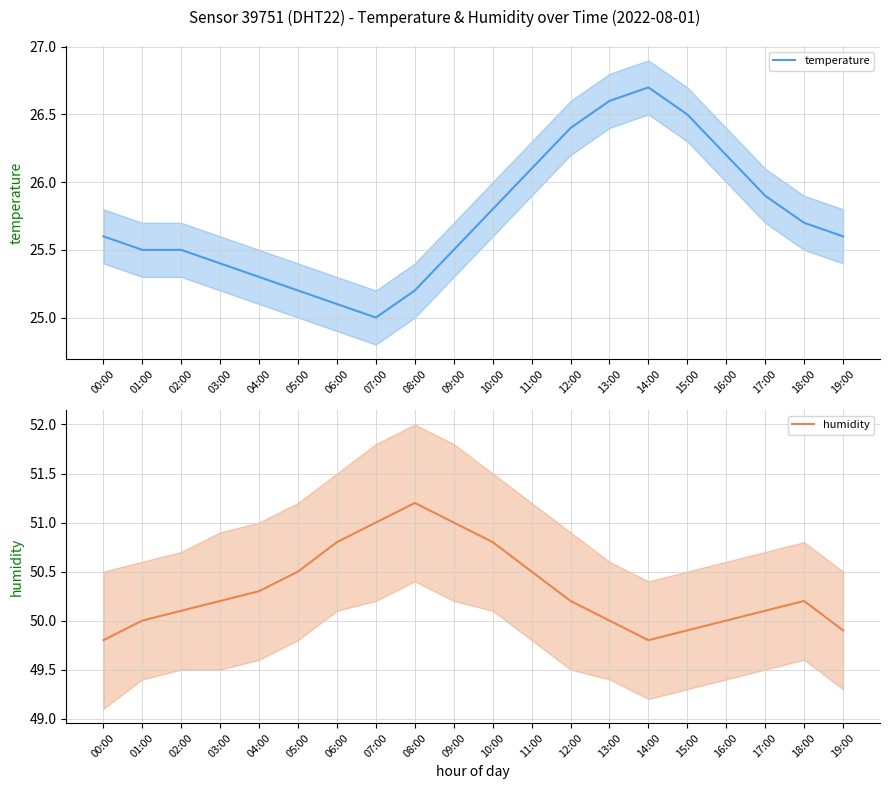

What value does the temperature series have at 01:00?

25.5